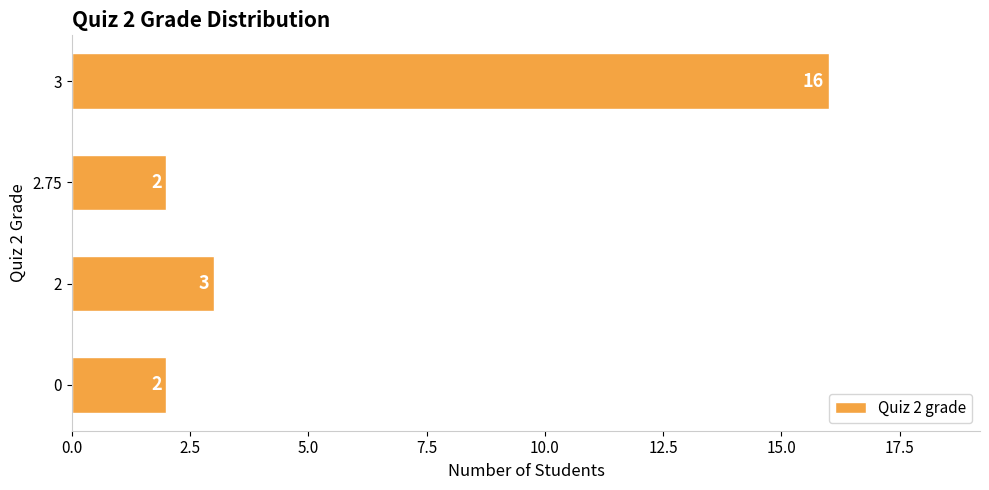

How many categories are shown in the chart?

4